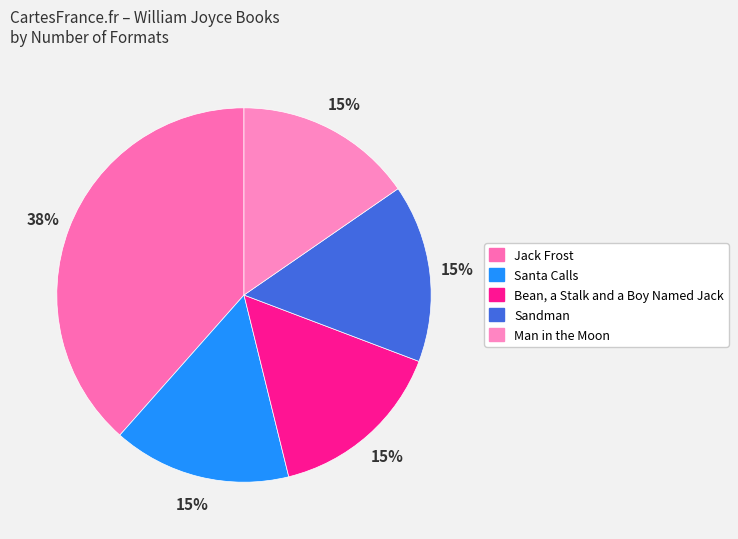

To the nearest percent, what portion does Bean, a Stalk and a Boy Named Jack represent?

15%